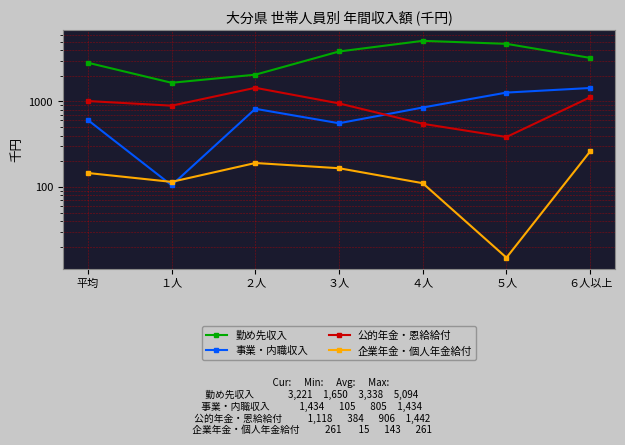

Reading right to left, extract all data points from this chart.

勤め先収入: 3221	4700	5094	3826	2051	1650	2827
事業・内職収入: 1434	1268	849	556	820	105	606
公的年金・恩給給付: 1118	384	548	948	1442	892	1010
企業年金・個人年金給付: 261	15	111	166	191	115	146